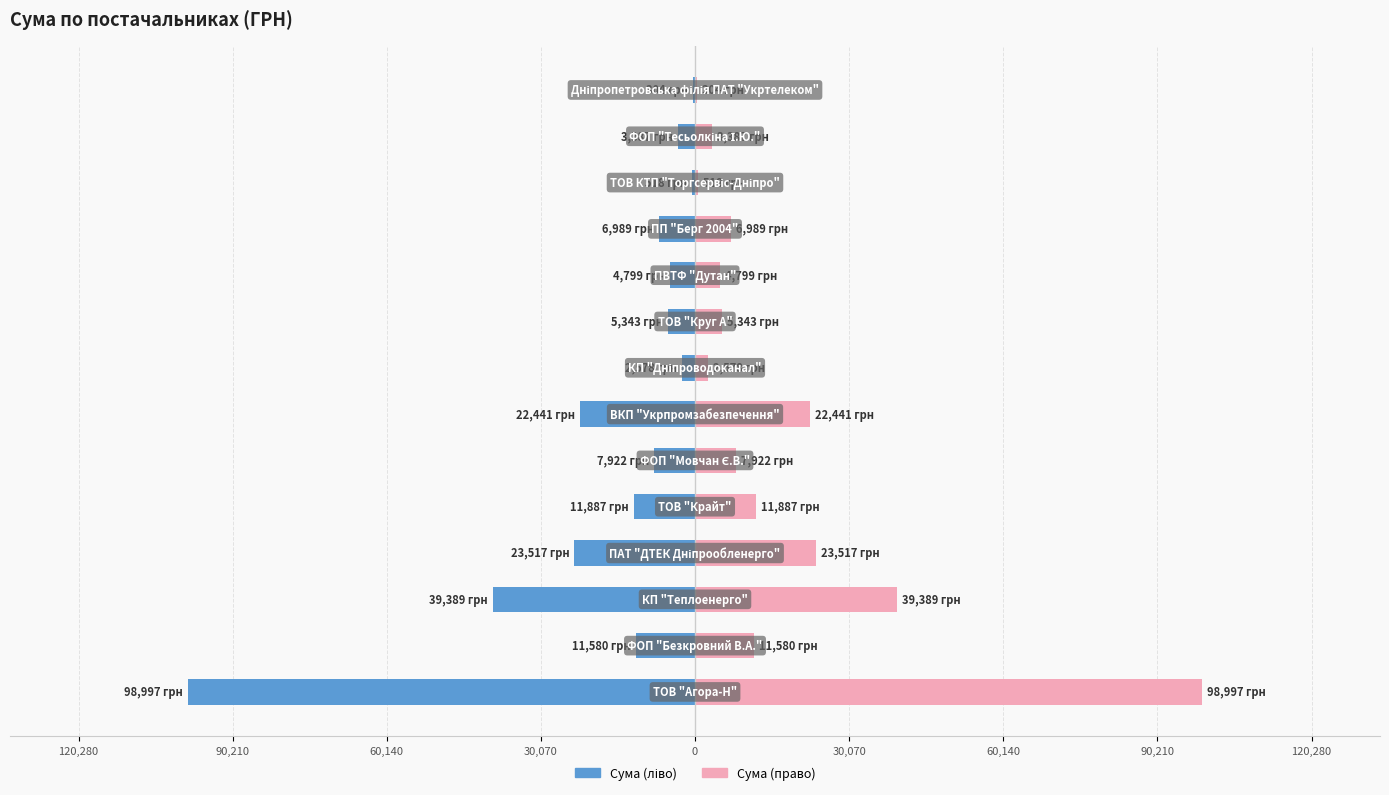

Rank the series by their average value, from highest to lowest.

Сума (право), Сума (ліво)